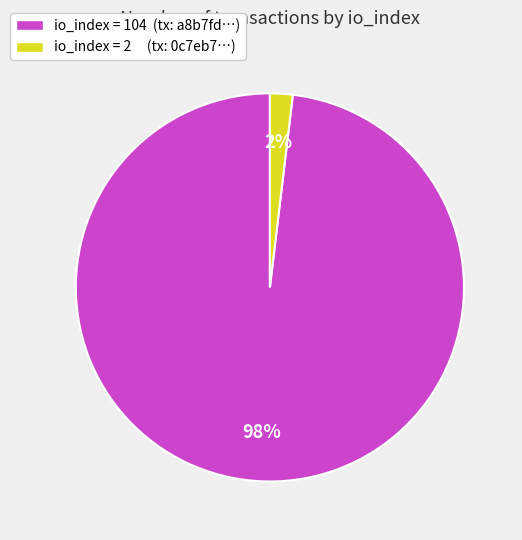

Count the number of slices in the pie.

2